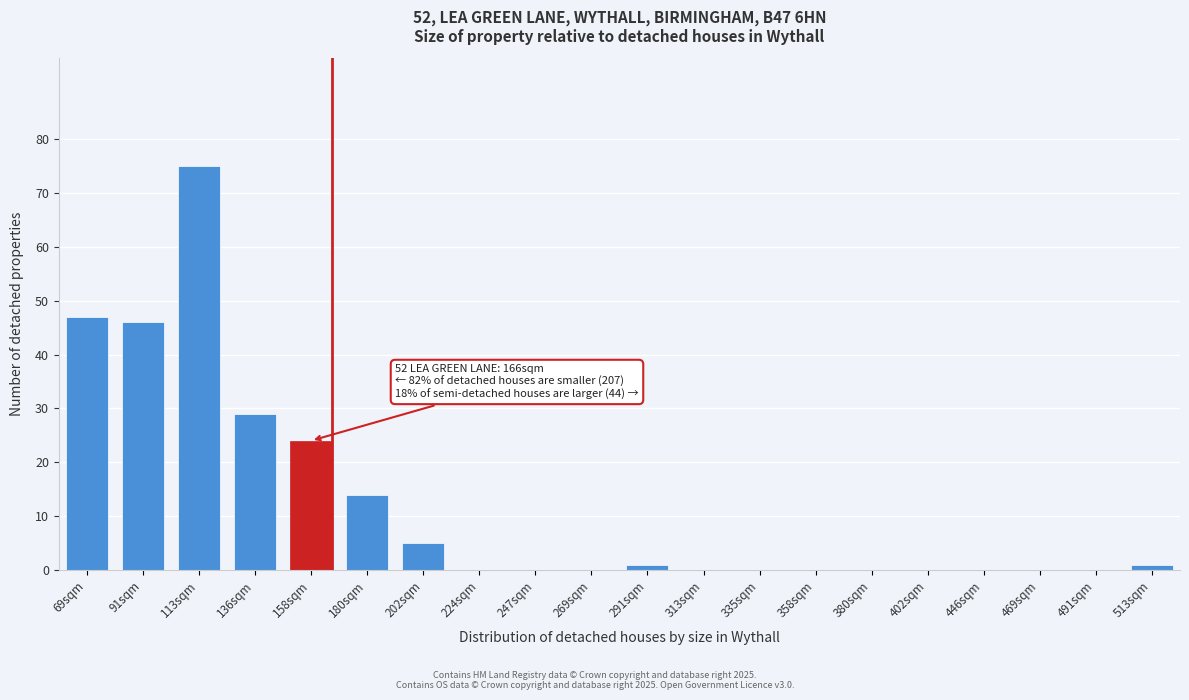

Reading left to right, what are all the values shown in this chart?

69sqm=47	91sqm=46	113sqm=75	136sqm=29	158sqm=24	180sqm=14	202sqm=5	224sqm=0	247sqm=0	269sqm=0	291sqm=1	313sqm=0	335sqm=0	358sqm=0	380sqm=0	402sqm=0	446sqm=0	469sqm=0	491sqm=0	513sqm=1